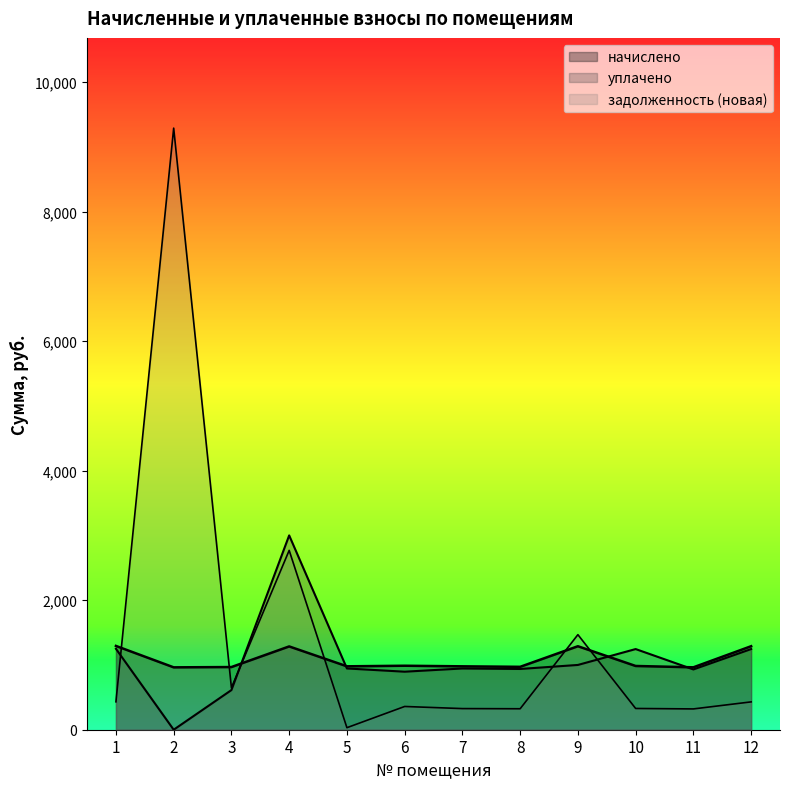

What is the value of the начислено point at the 12th from the left?

1289.3